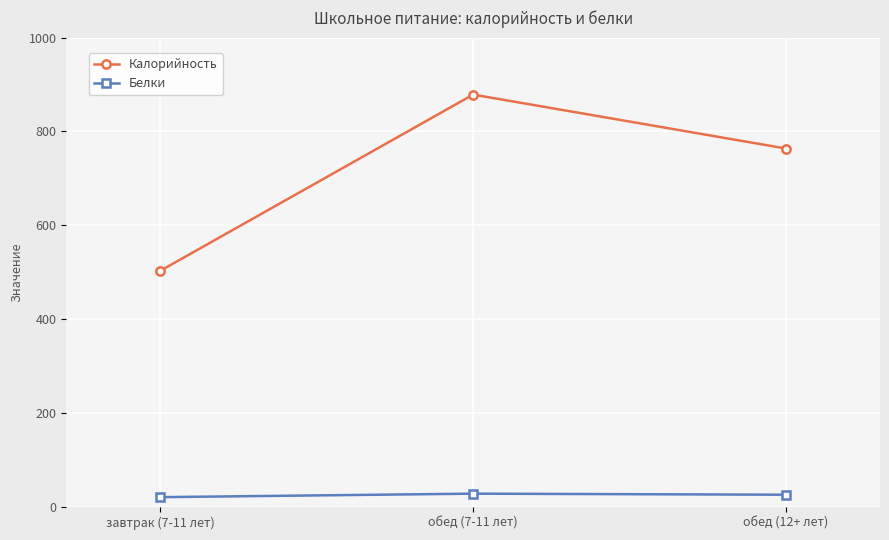

What is the value of the Калорийность point at the 2nd from the left?

878.6